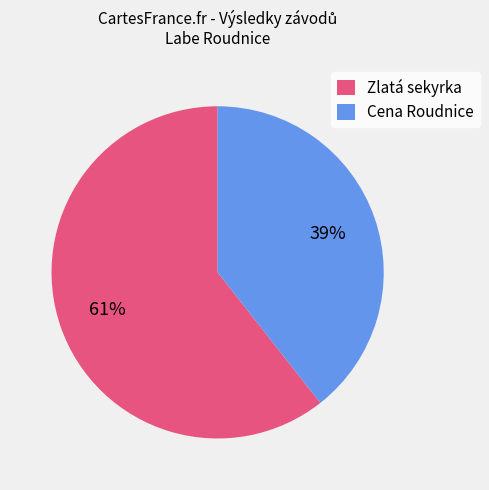

Which has a higher value, Zlatá sekyrka or Cena Roudnice?

Zlatá sekyrka